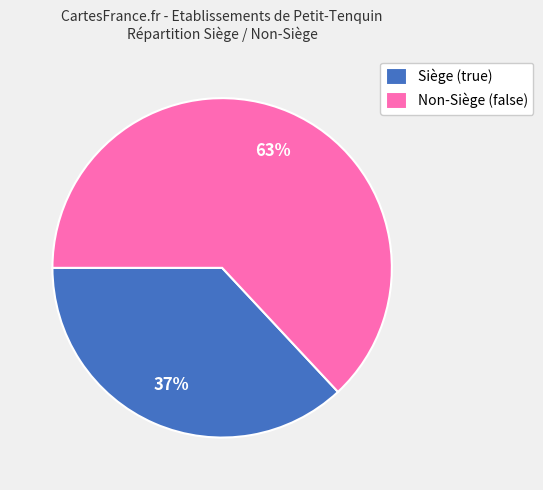

Which slice is the smallest?

Siège (true)